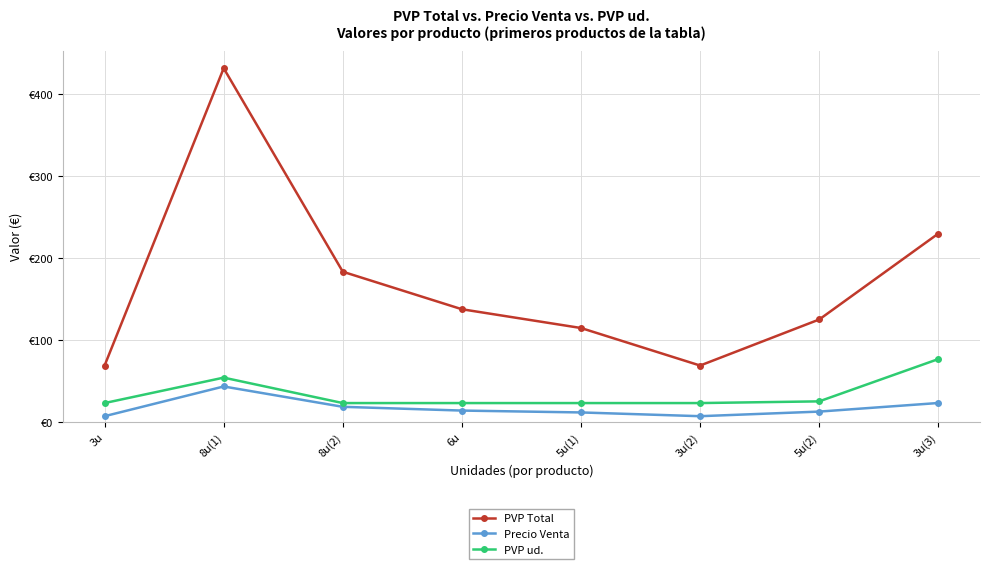

Does the chart have visible grid lines?

Yes